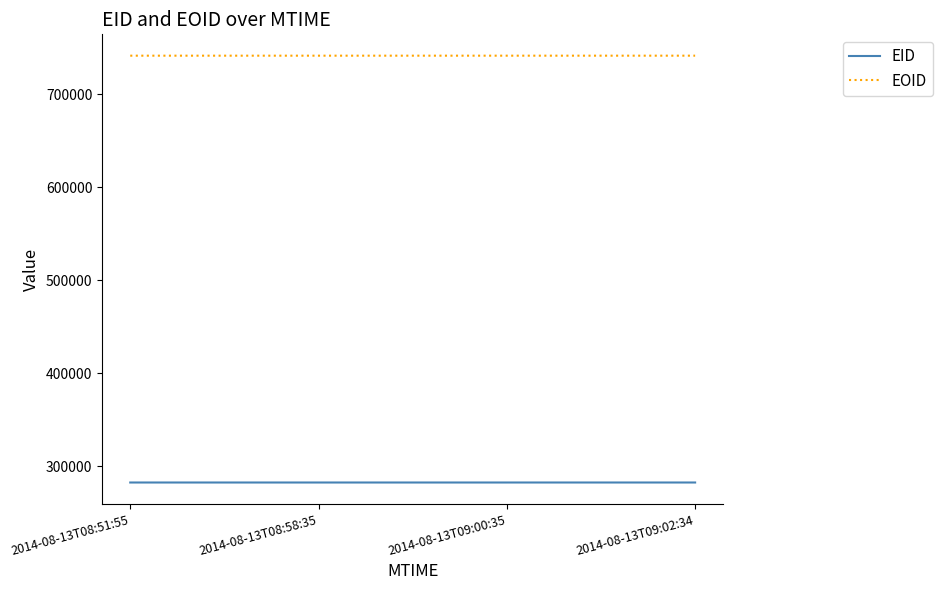

What are all the series names shown in the legend?

EID, EOID